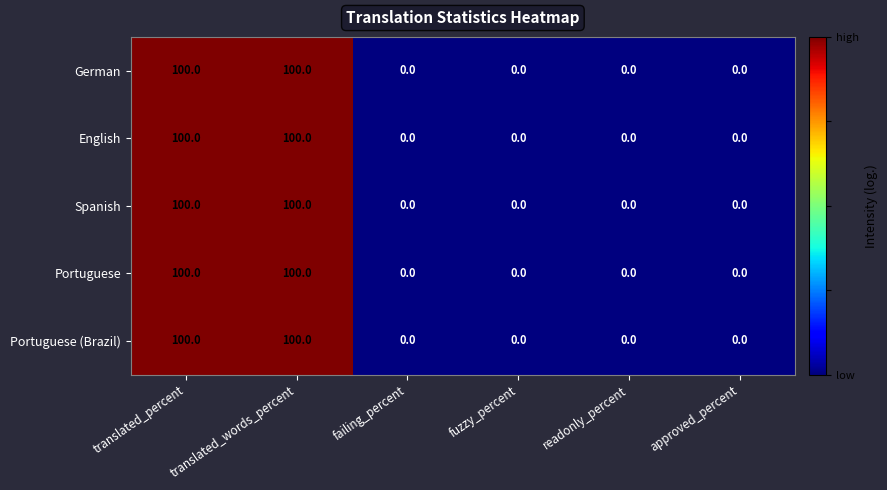

What is the maximum value for English?

100